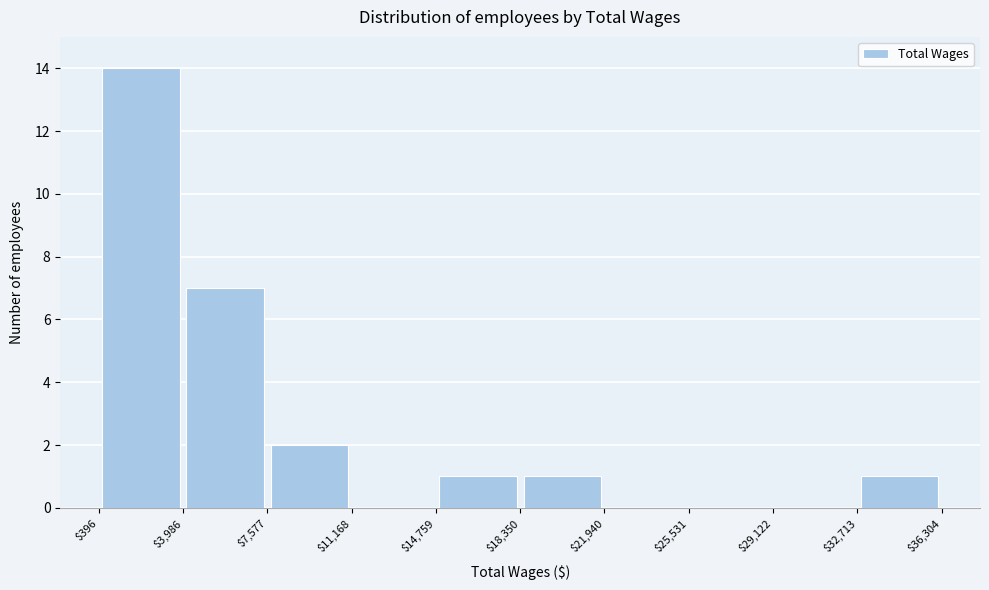

How tall is the bar that spans $3,986 to $7,577 on the x-axis? The values are not printed on the chart, so give them approximately, as read against the axis.

7